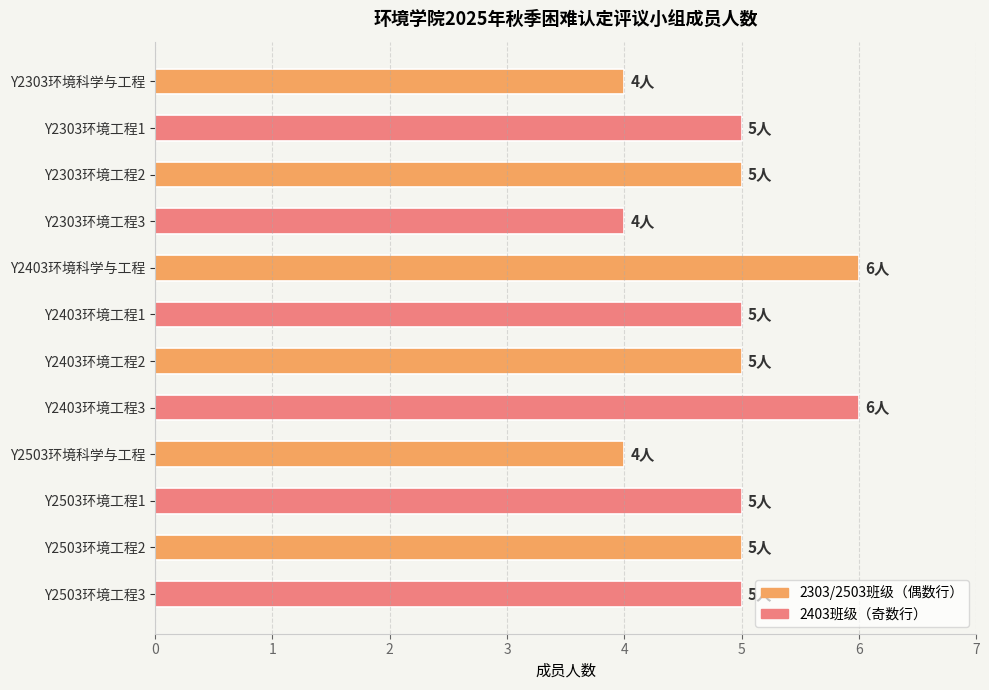

Approximately how many times larger is the value at Y2403环境工程2 compared to Y2403环境工程3?

0.8